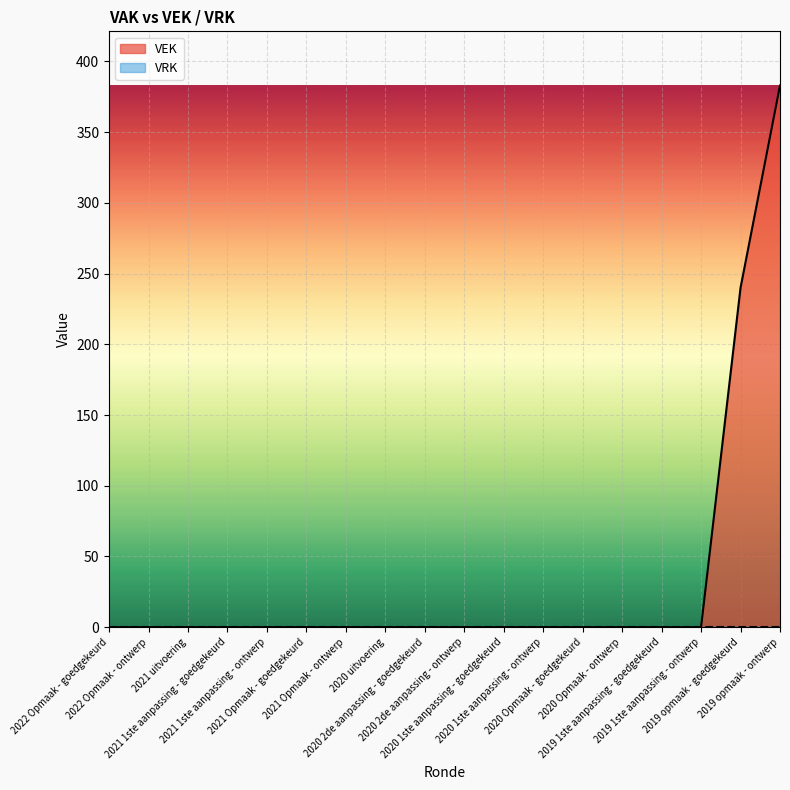

Between 2021 1ste aanpassing - ontwerp and 2021 Opmaak - ontwerp, which is larger?

2021 1ste aanpassing - ontwerp